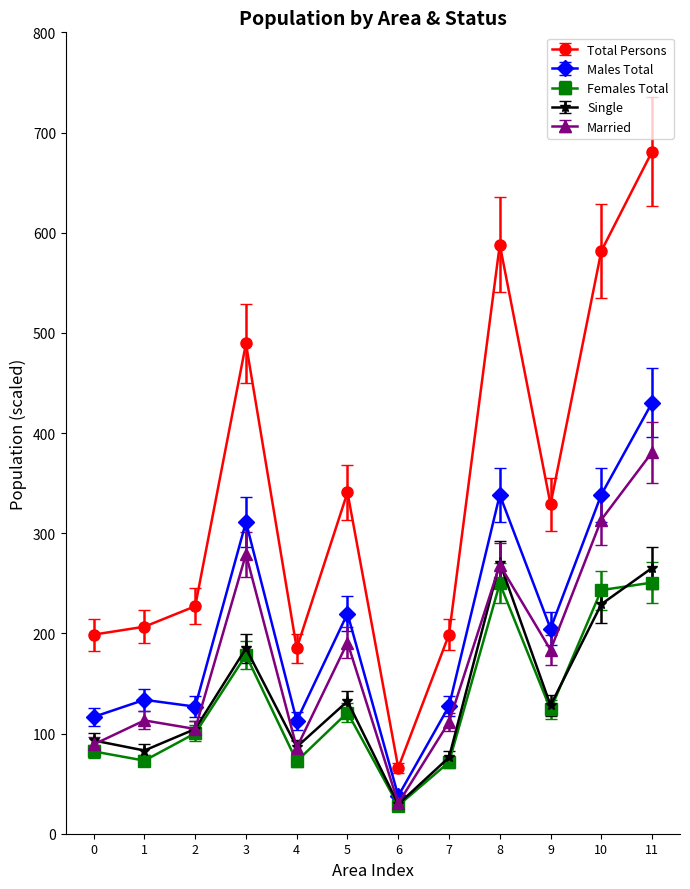

Which series has the largest range (max minus min)?

Total Persons